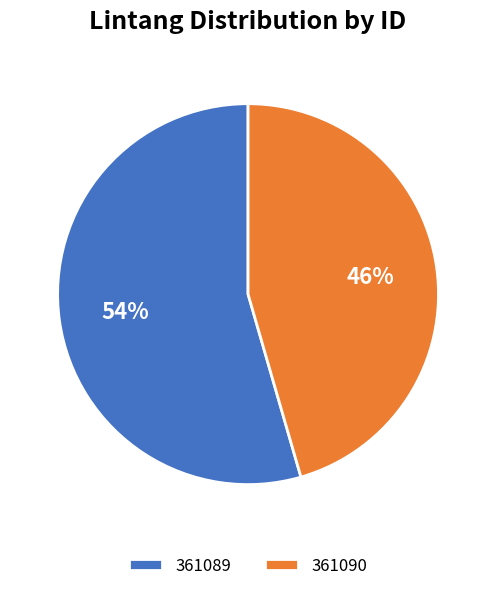

How many slices are in this pie chart?

2